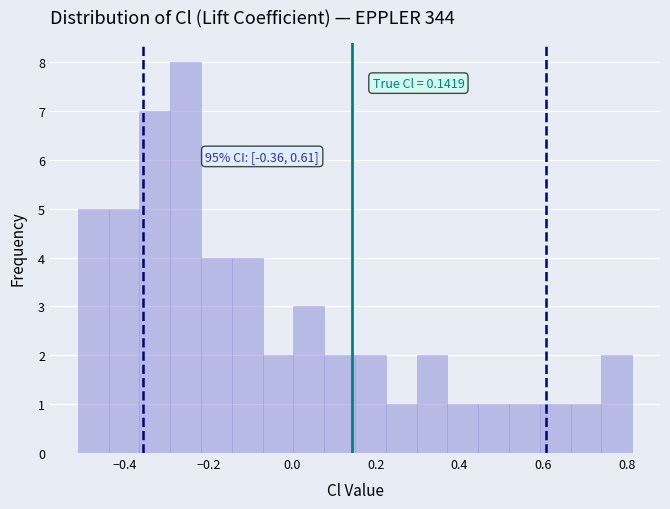

Read against the x-axis, roughly where is the centre of the tallest bar?

-0.26